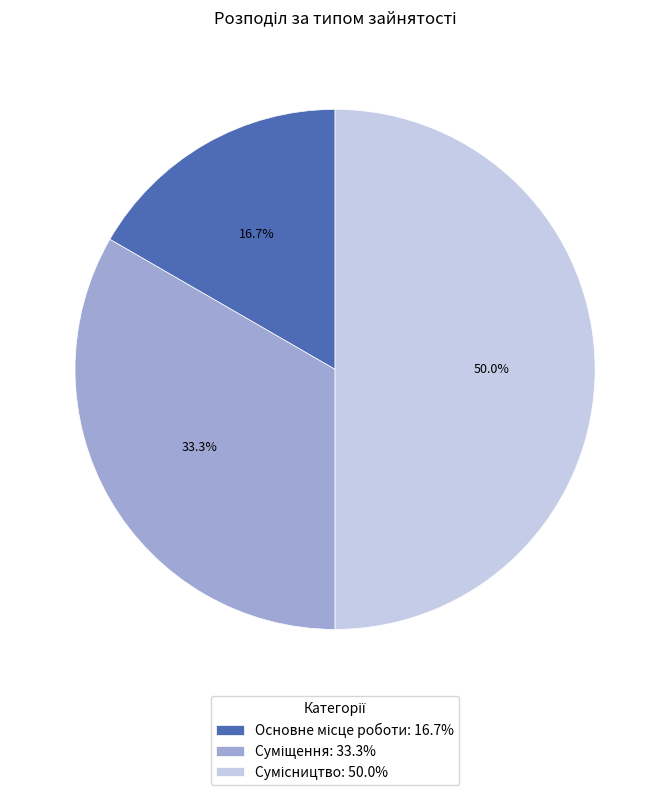

How many slices are in this pie chart?

3